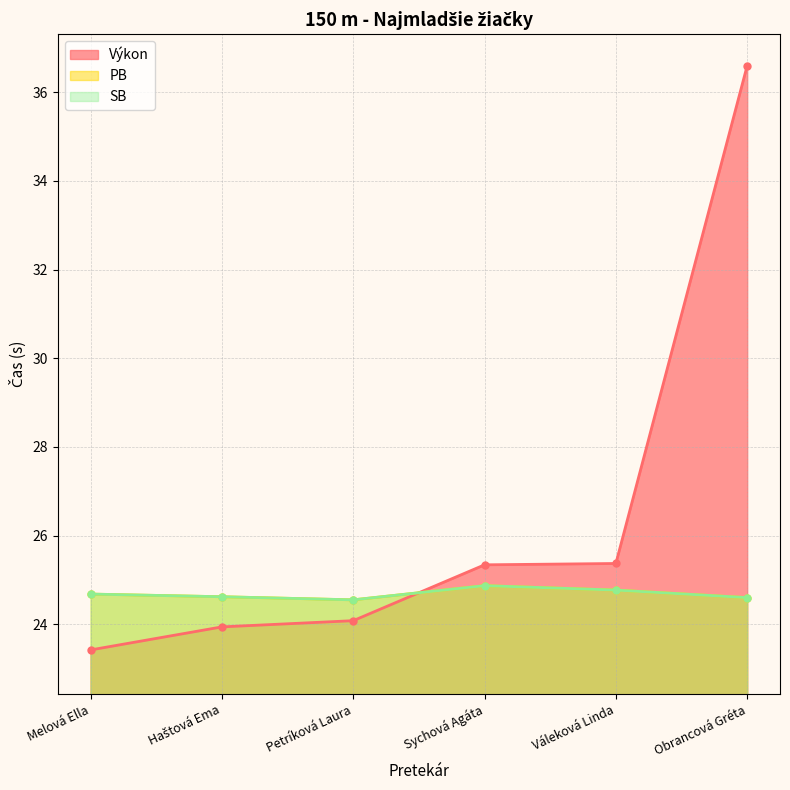

How many times do PB and Výkon cross each other?

1